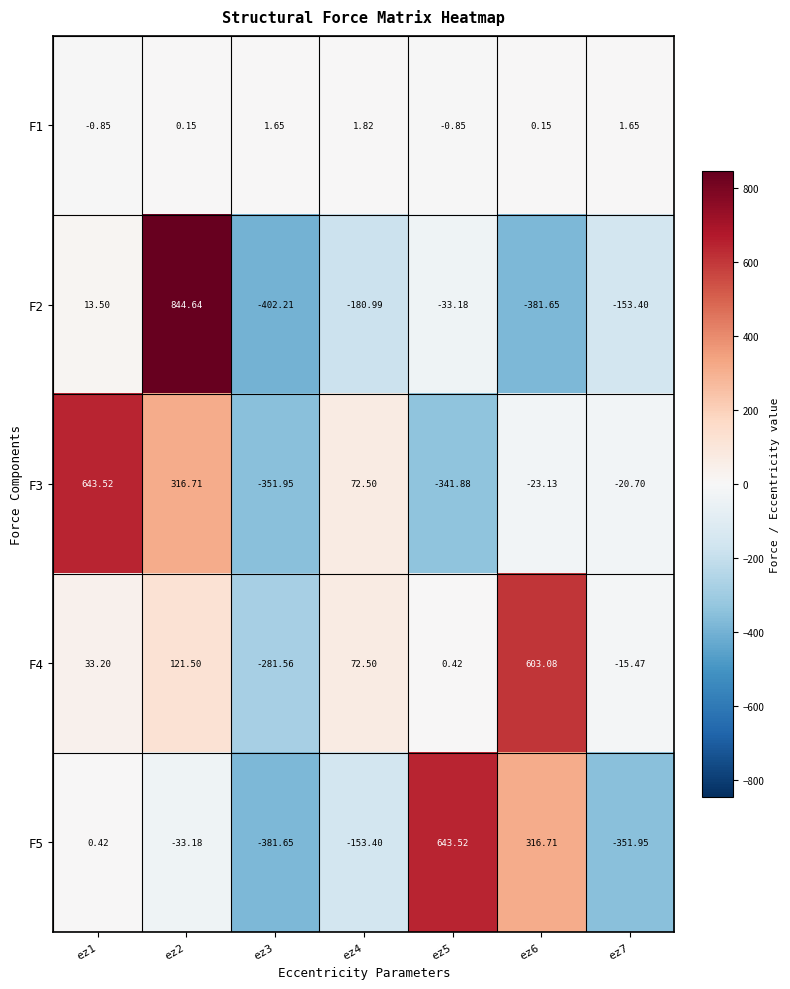

What is the difference between the highest and lowest values at ez7?

353.6